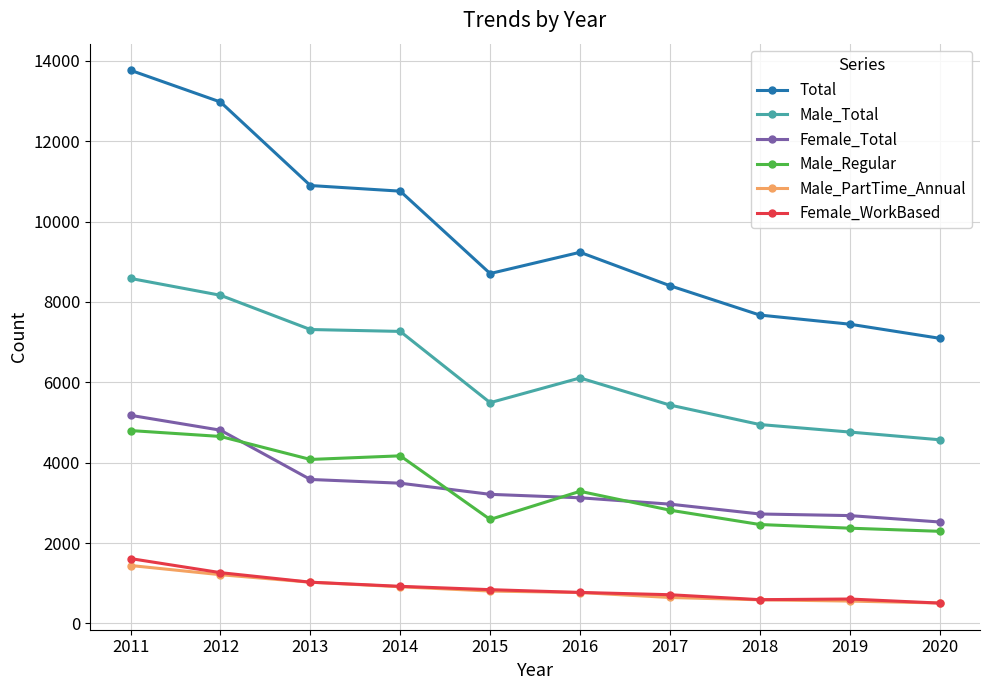

Count the number of data series in this chart.

6